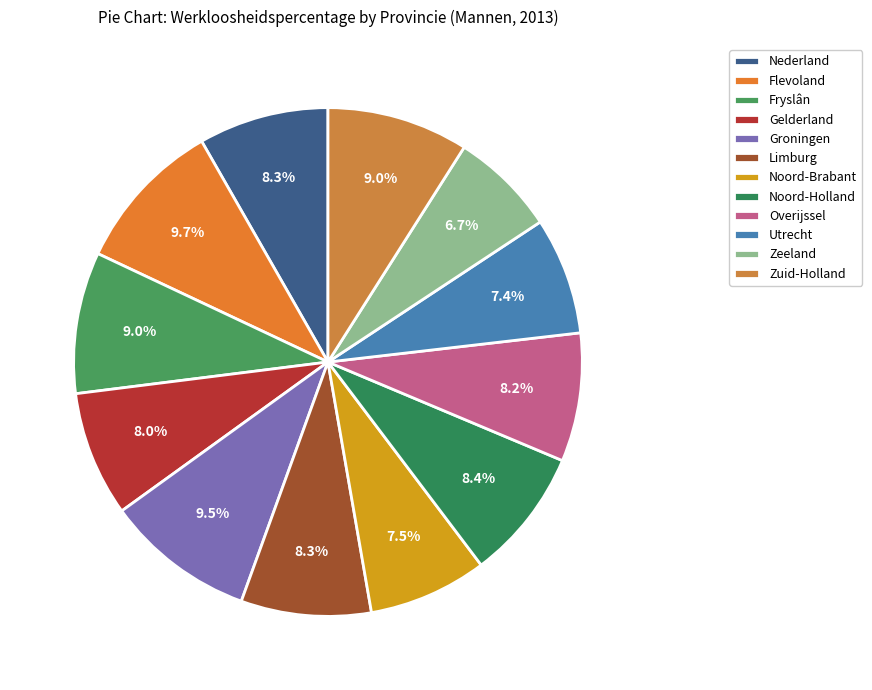

Does Nederland represent more than half of the total?

No